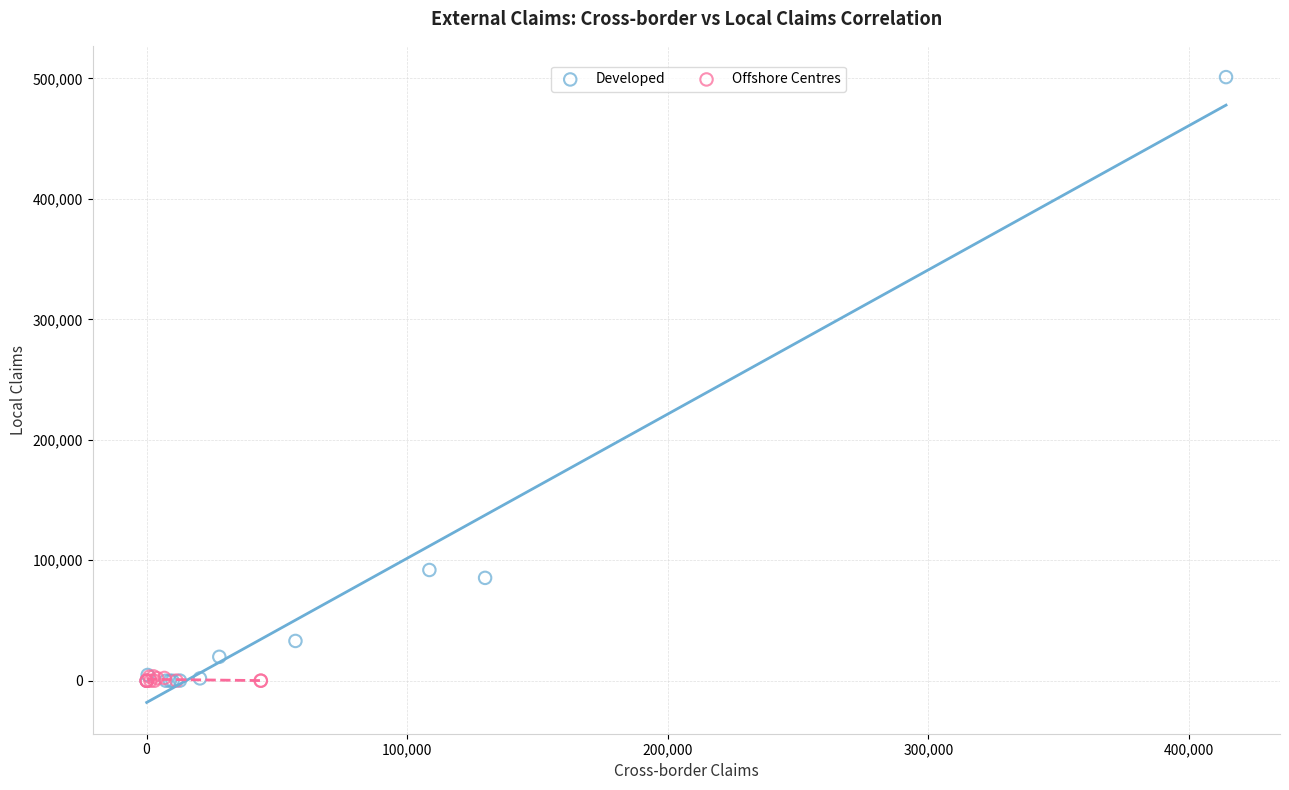

Which series has the widest spread of Y values?

Developed